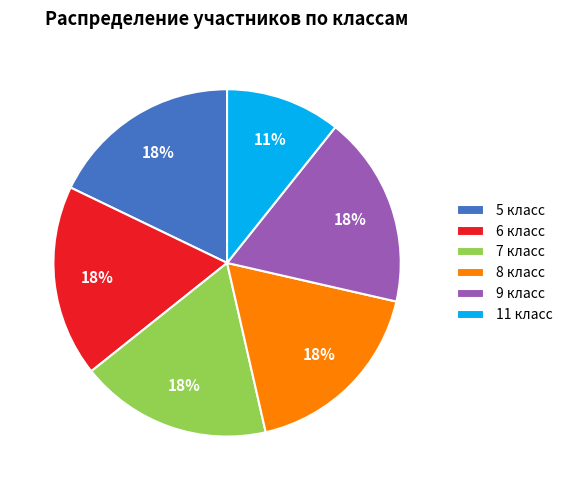

Is 5 класс the majority of the pie?

No